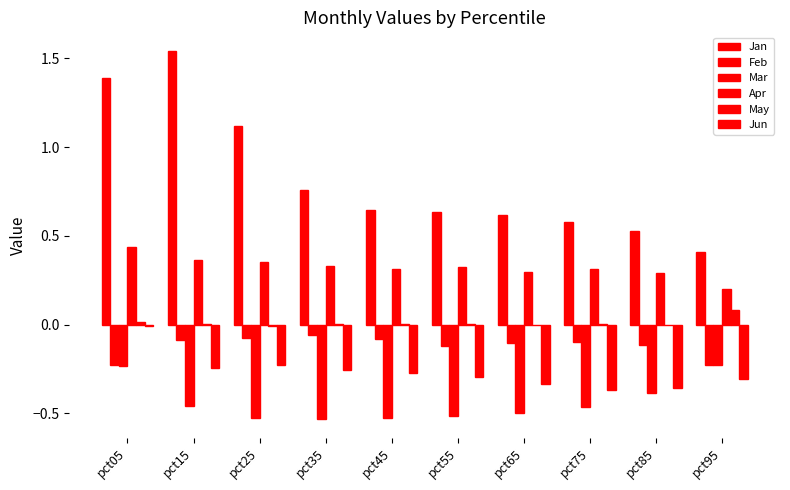

How many distinct data groups are displayed?

6